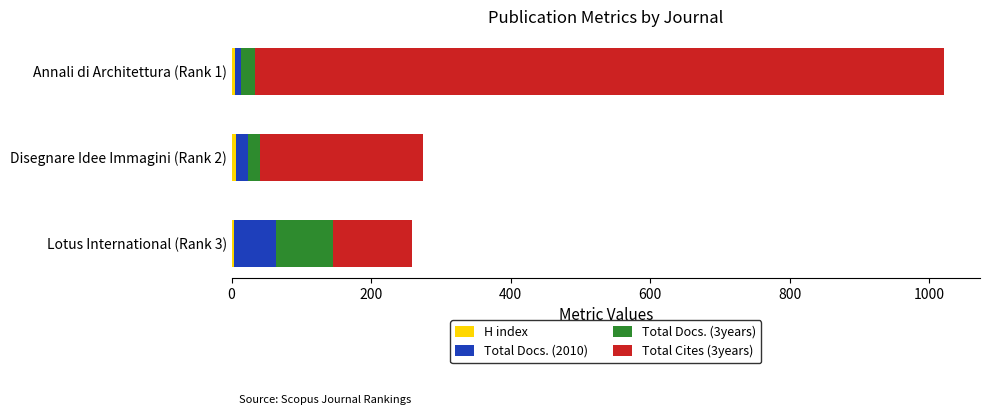

At which category is the sum across all series the highest?

Annali di Architettura (Rank 1)